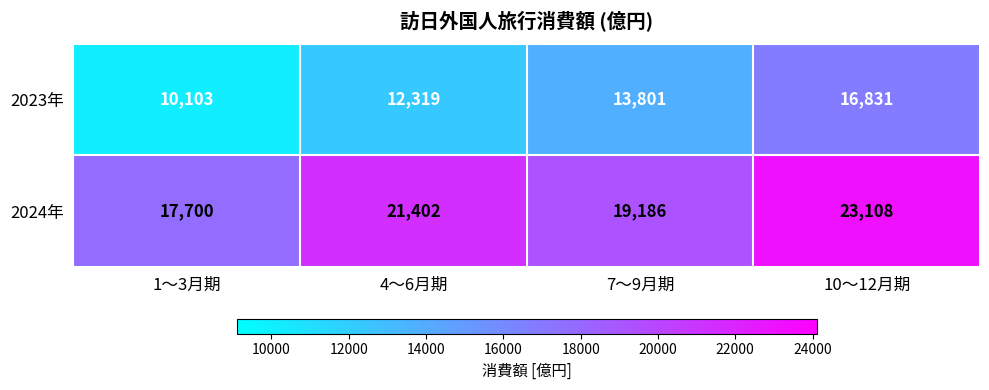

At which label is 2024年 closest to 20404?

4～6月期